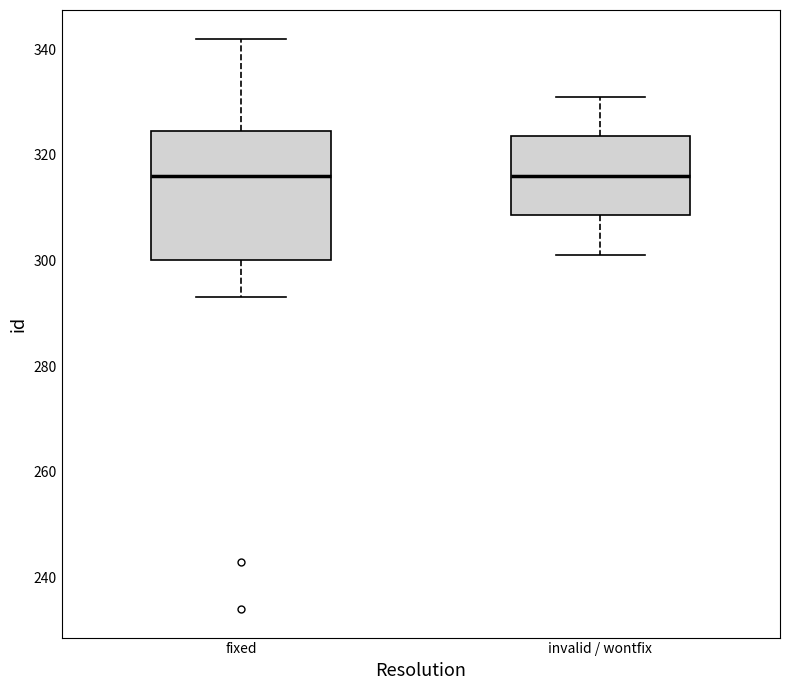

Where does the lower whisker of the box for invalid / wontfix end on the y-axis? The values are not printed on the chart, so give them approximately, as read against the axis.

302